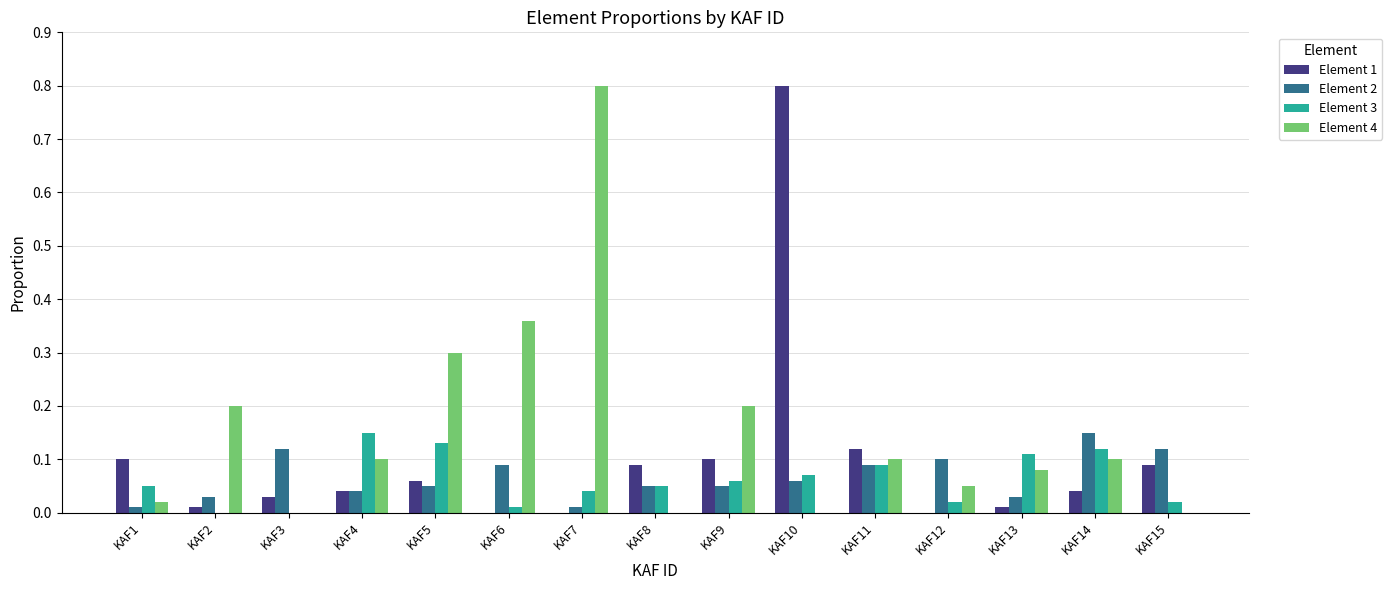

What is the sum of all Element 2 values?

1.0